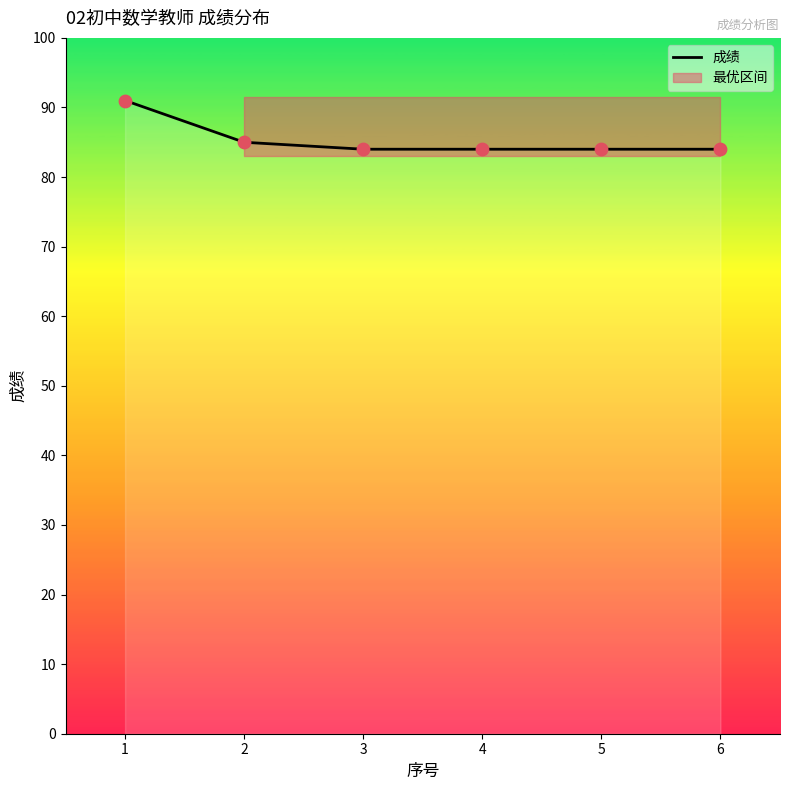

Between 2 and 4, which is larger?

2